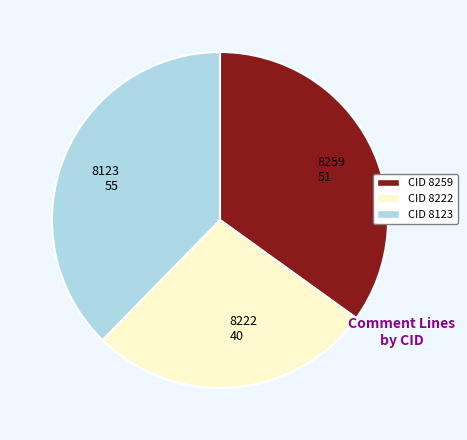

Count the number of slices in the pie.

3